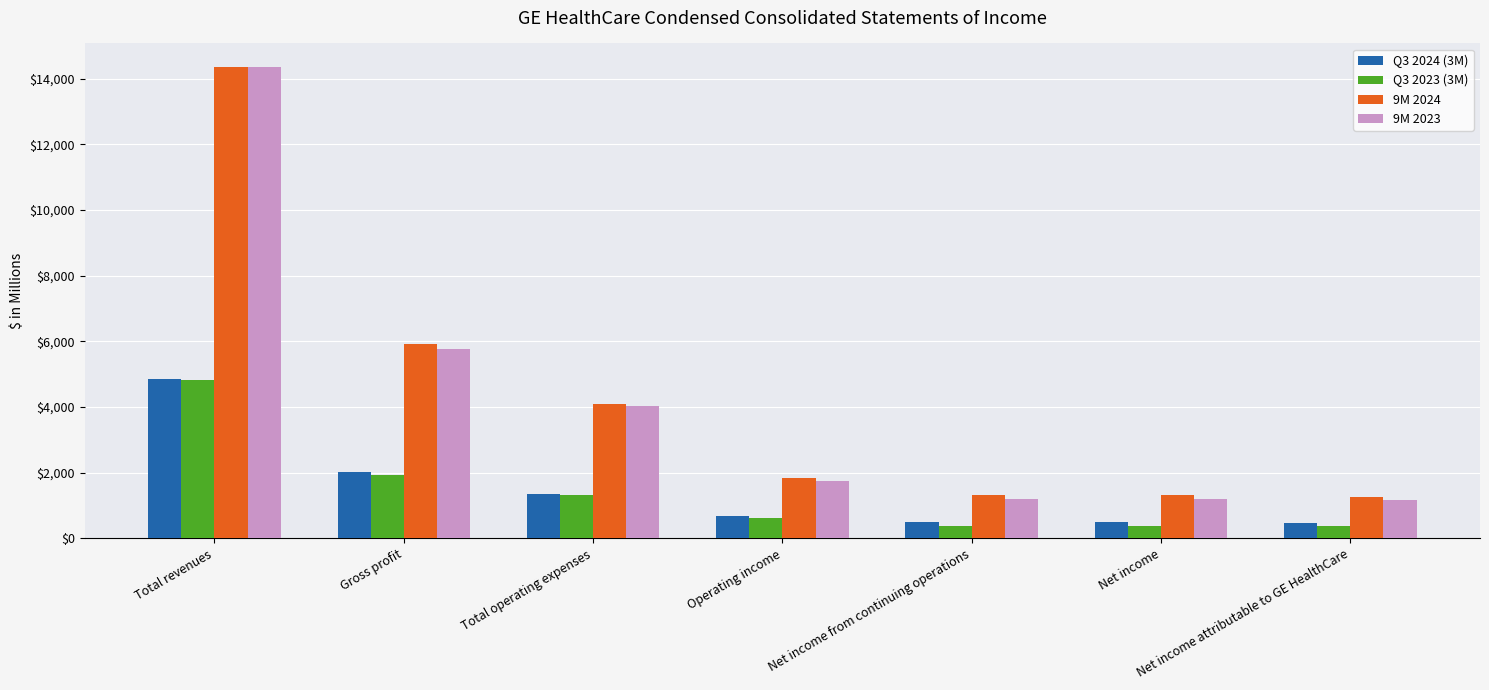

True or false: Q3 2023 (3M) has a value of 2936 at Total revenues.

False